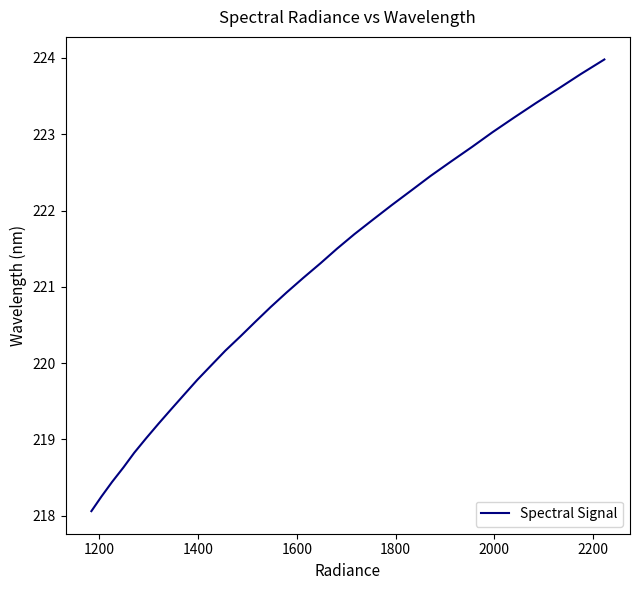

What is the difference between the maximum and minimum values?

5.9